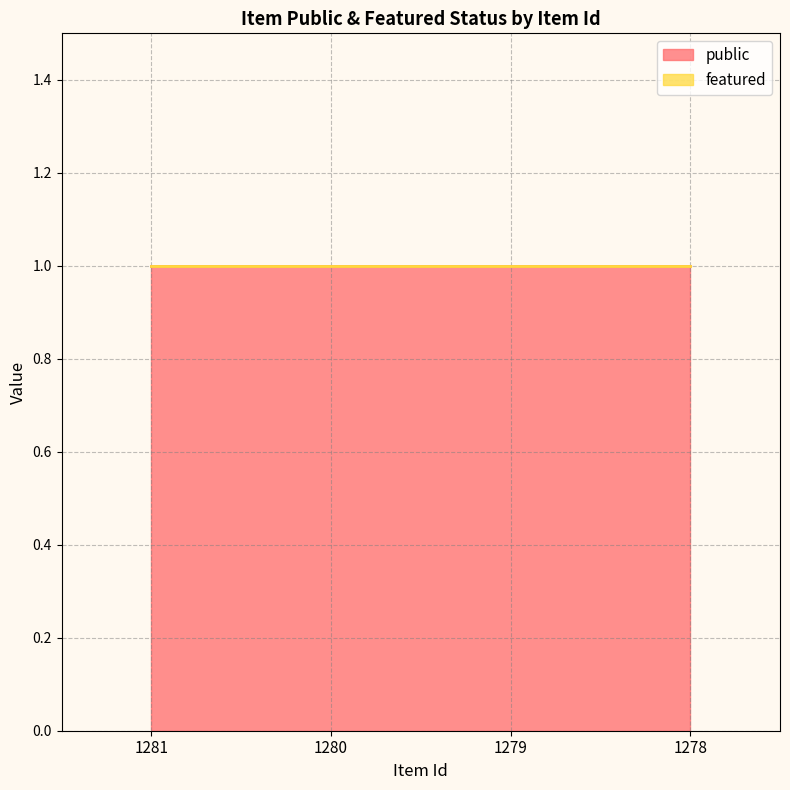

What is the highest value of the public series?

1